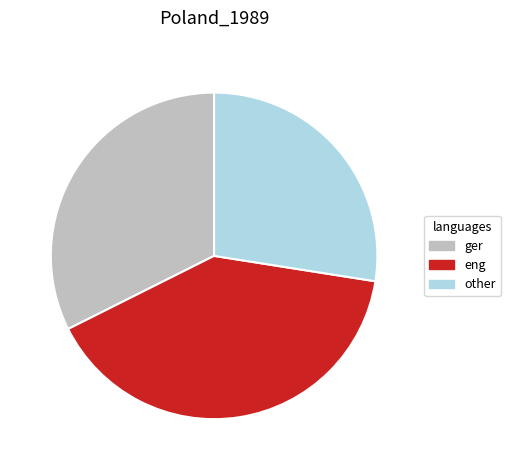

Combined, do other and eng account for over 50%?

Yes